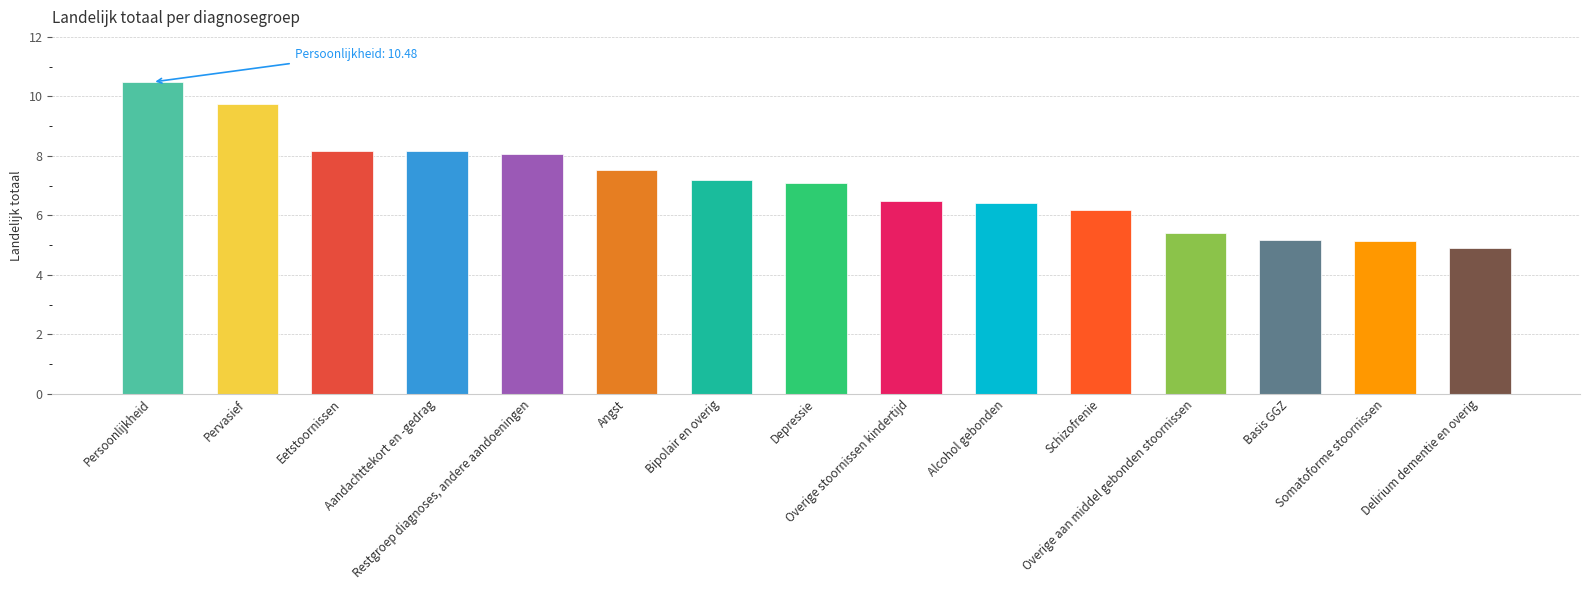

The value at Overige stoornissen kindertijd is 6.5. True or false?

True